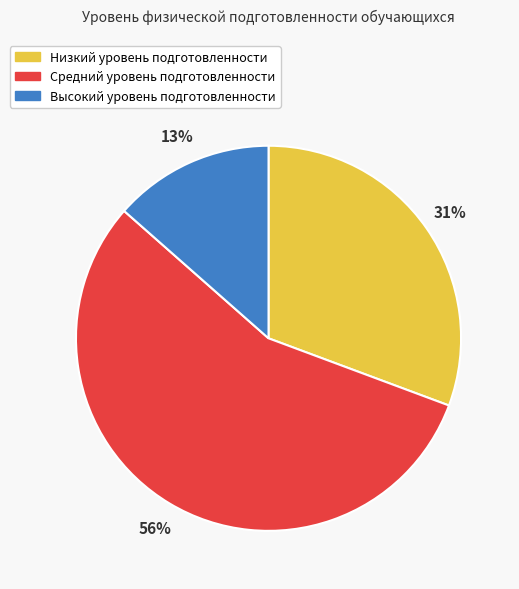

True or false: Высокий accounts for 13% of the total.

True